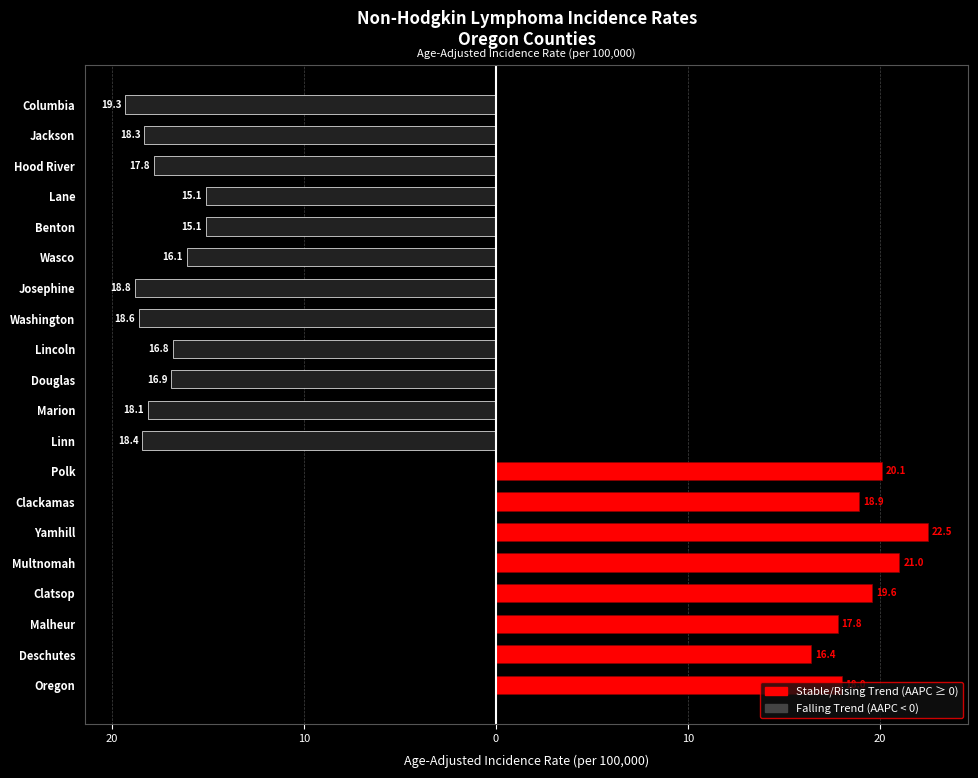

What is the total value across all series at Hood River?

-17.8